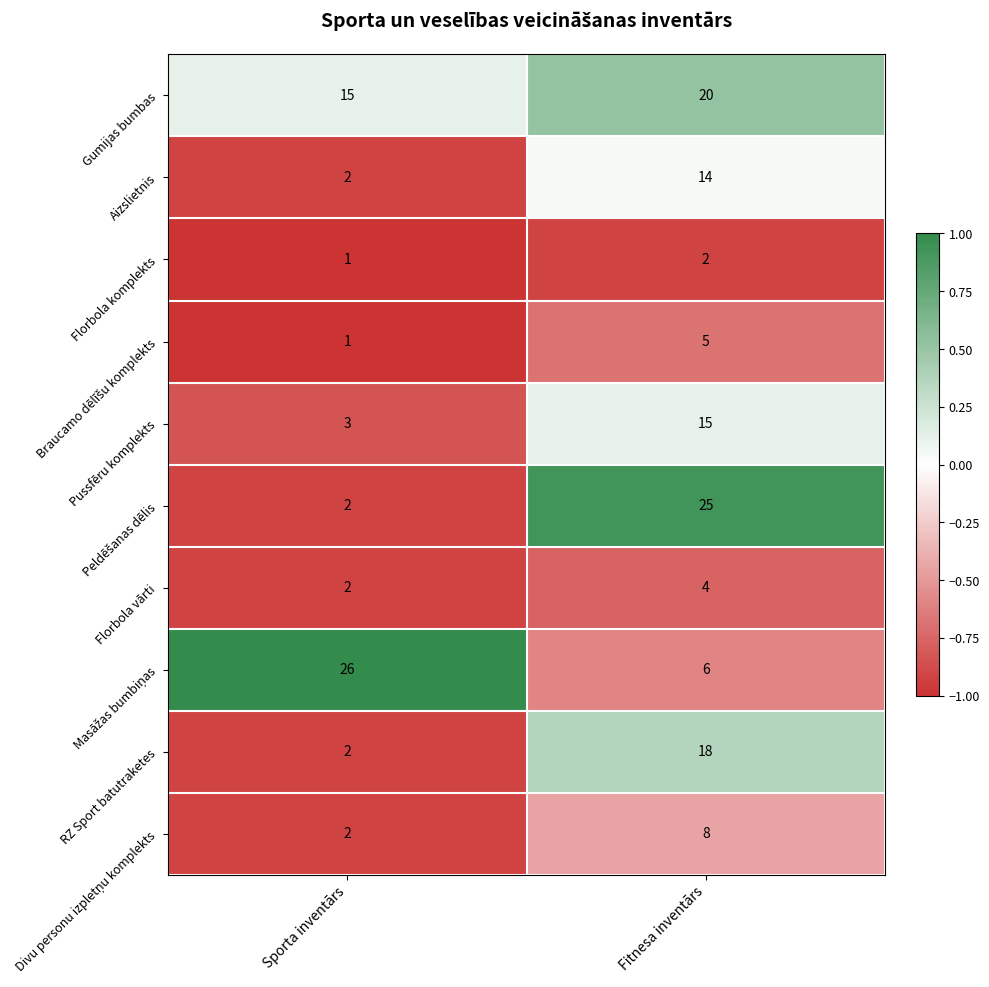

At which label is Gumijas bumbas closest to 17?

Sporta inventārs